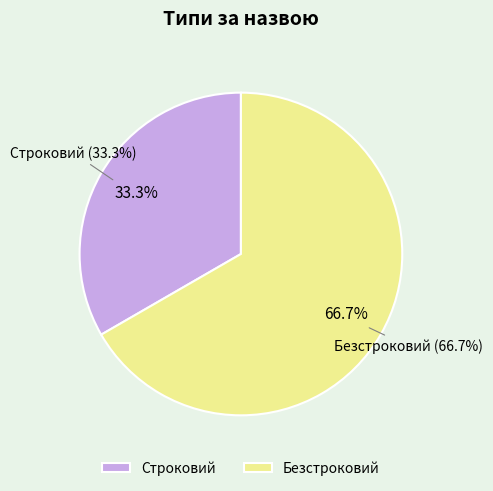

What is the ratio of the value at Строковий to the value at Безстроковий?

0.5